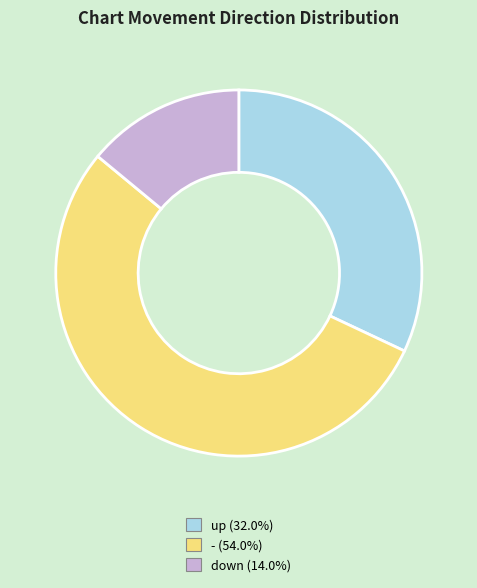

What is the ratio of the value at up to the value at down?

2.3